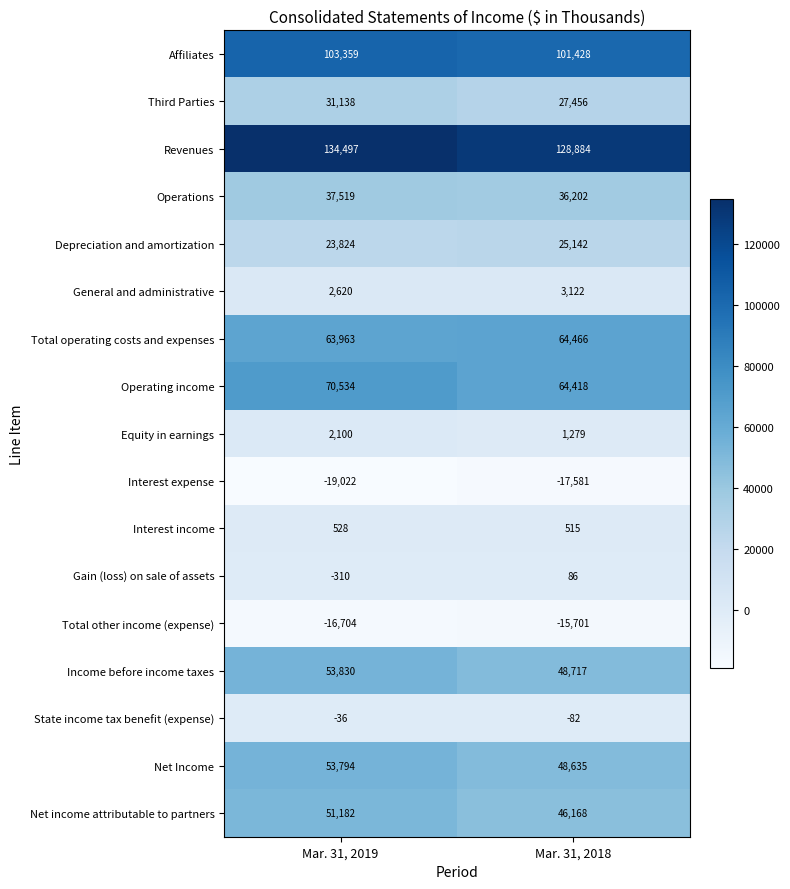

What is the sum of all General and administrative values?

5742